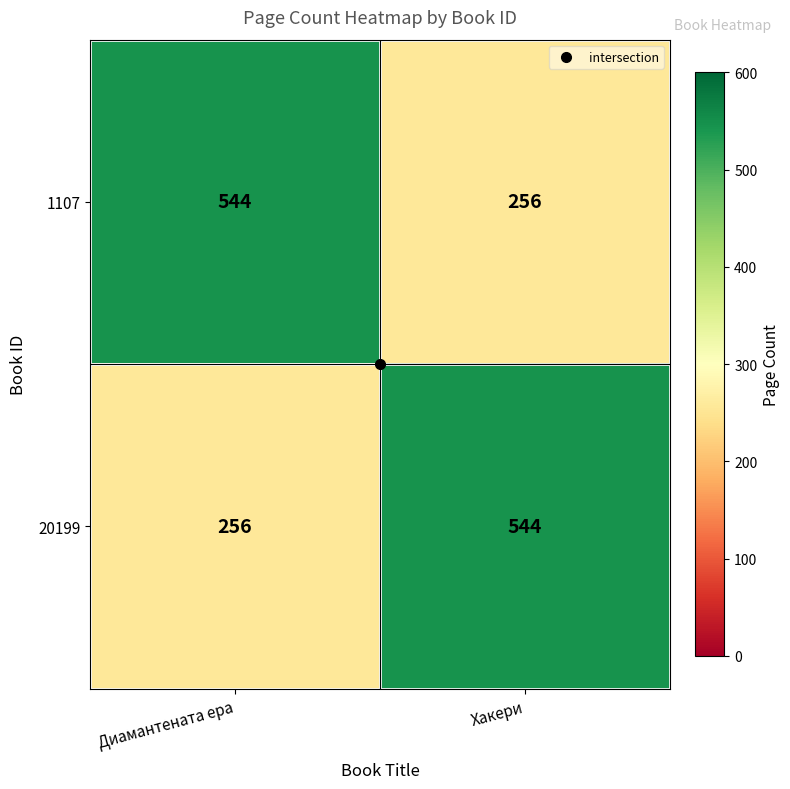

True or false: 20199 has a value of 256 at Диамантената ера.

True